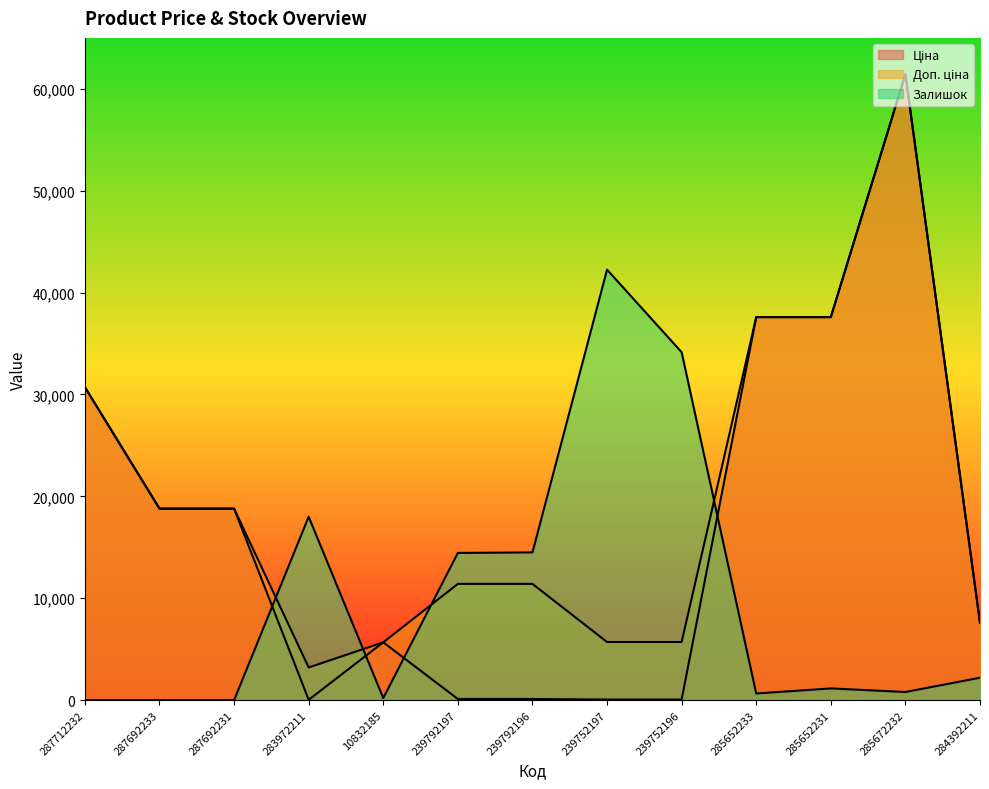

Rank the series at 287712232 from lowest to highest value.

Залишок, Ціна, Доп. ціна